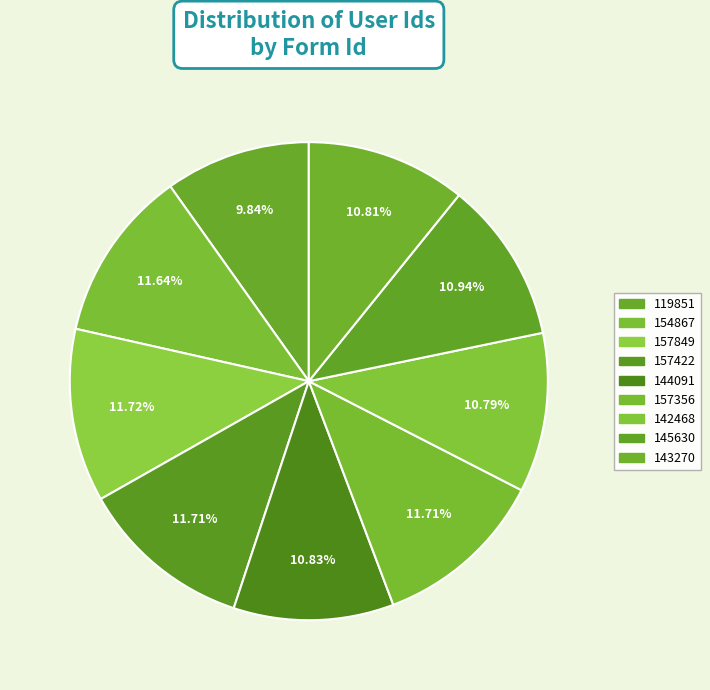

Which slice is the largest?

157849